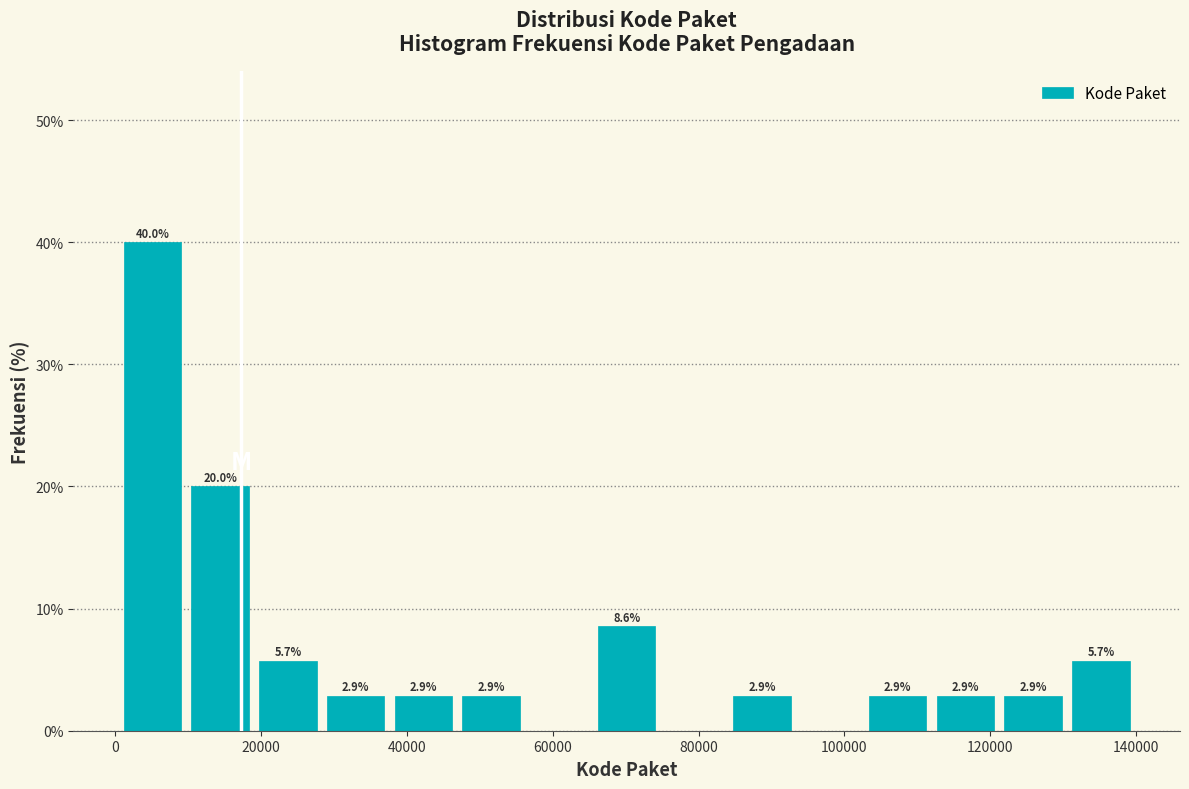

Over which range of the x-axis is the bar tallest?

0 to 10000